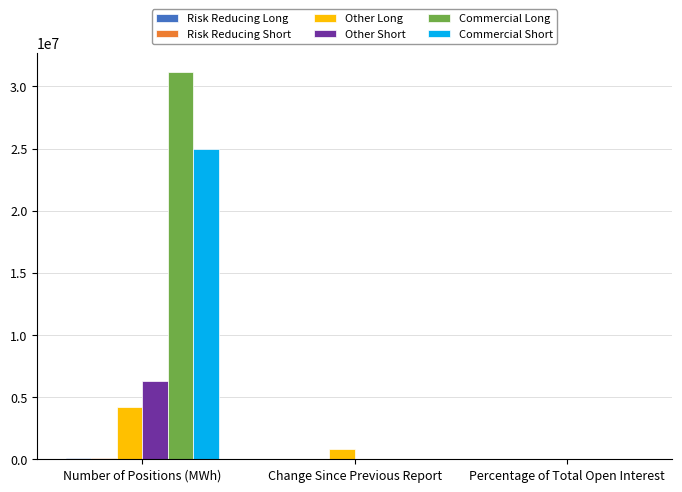

How many groups of bars are there?

3